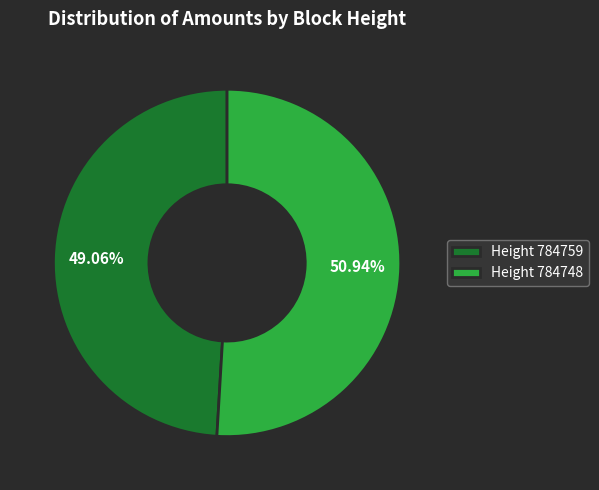

What is the majority slice?

Height 784748